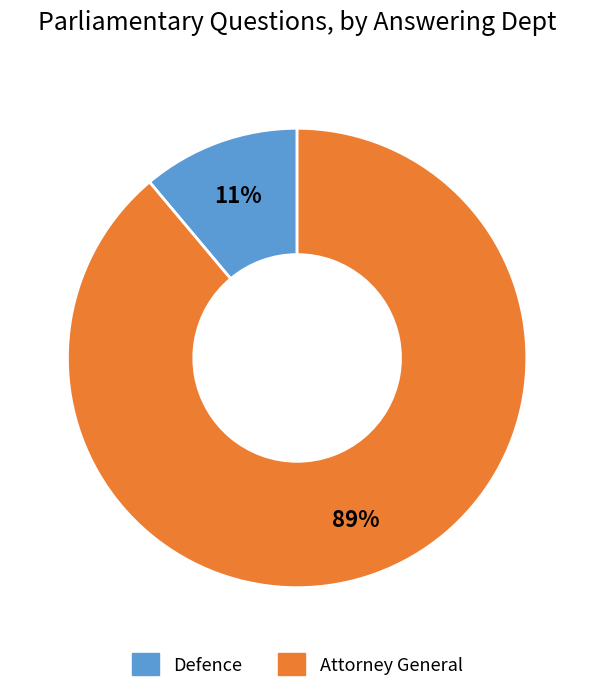

How many slices are in this pie chart?

2